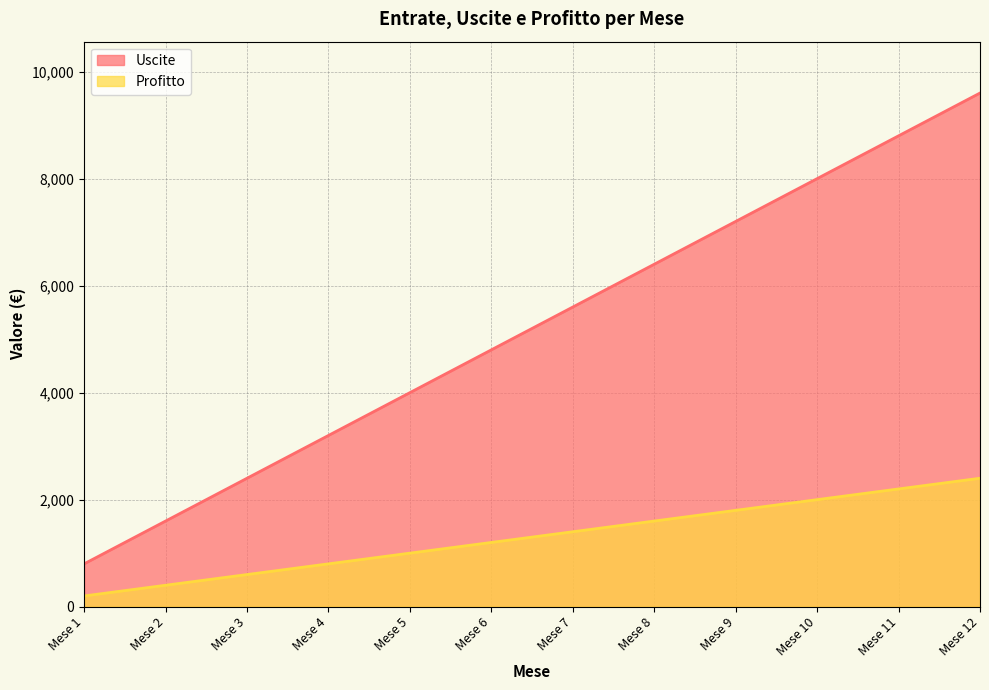

What is the difference between the highest and lowest values at Mese 3?

1800